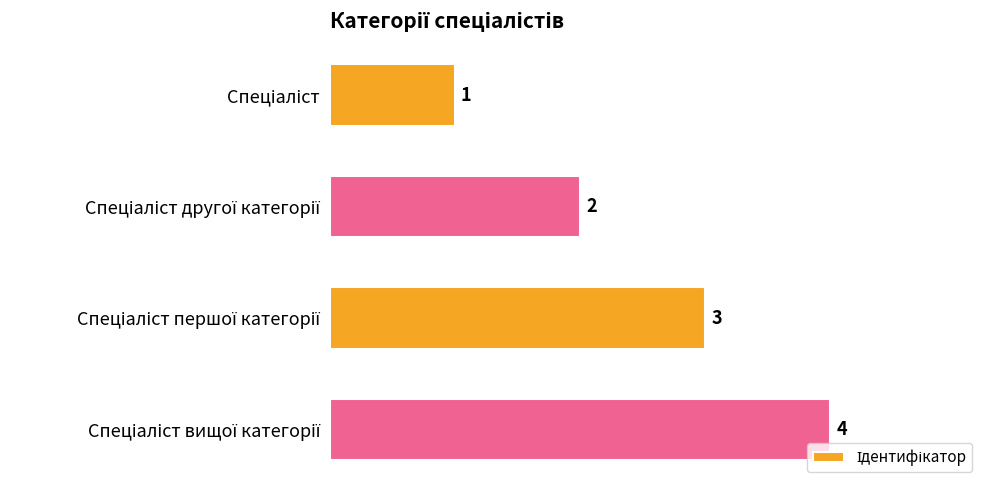

What is the value of the 2nd bar from the top?

2